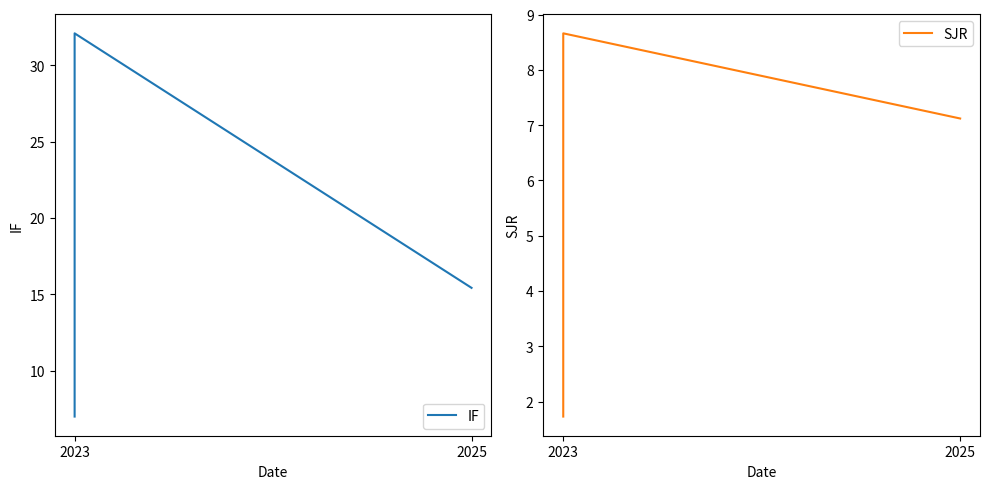

How many lines are shown in the chart?

2